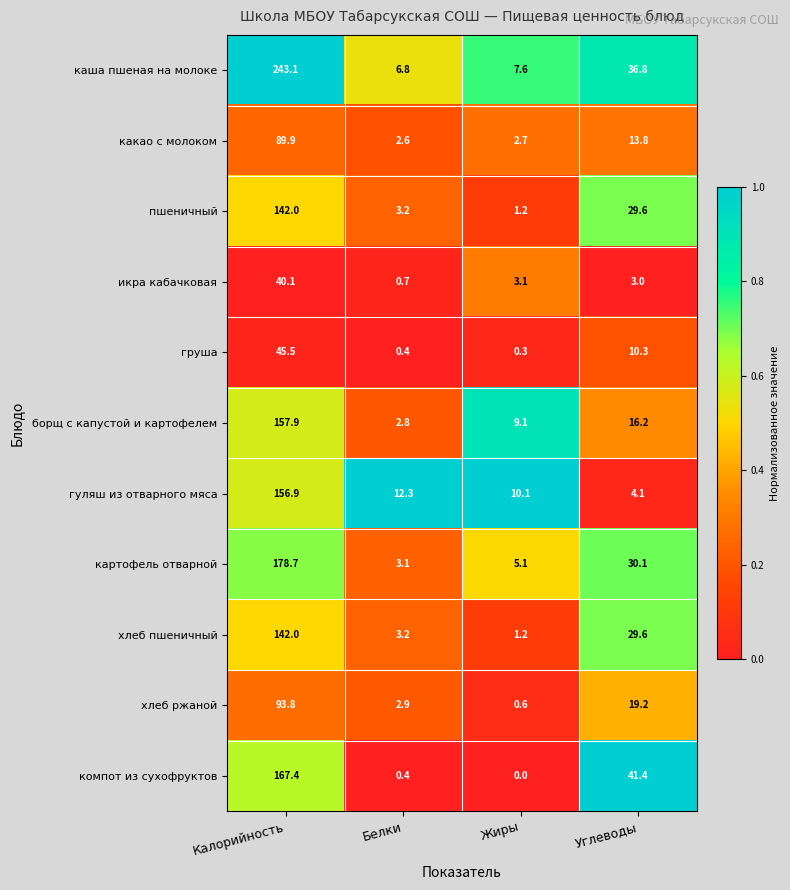

What is the total value across all series at Белки?

38.4